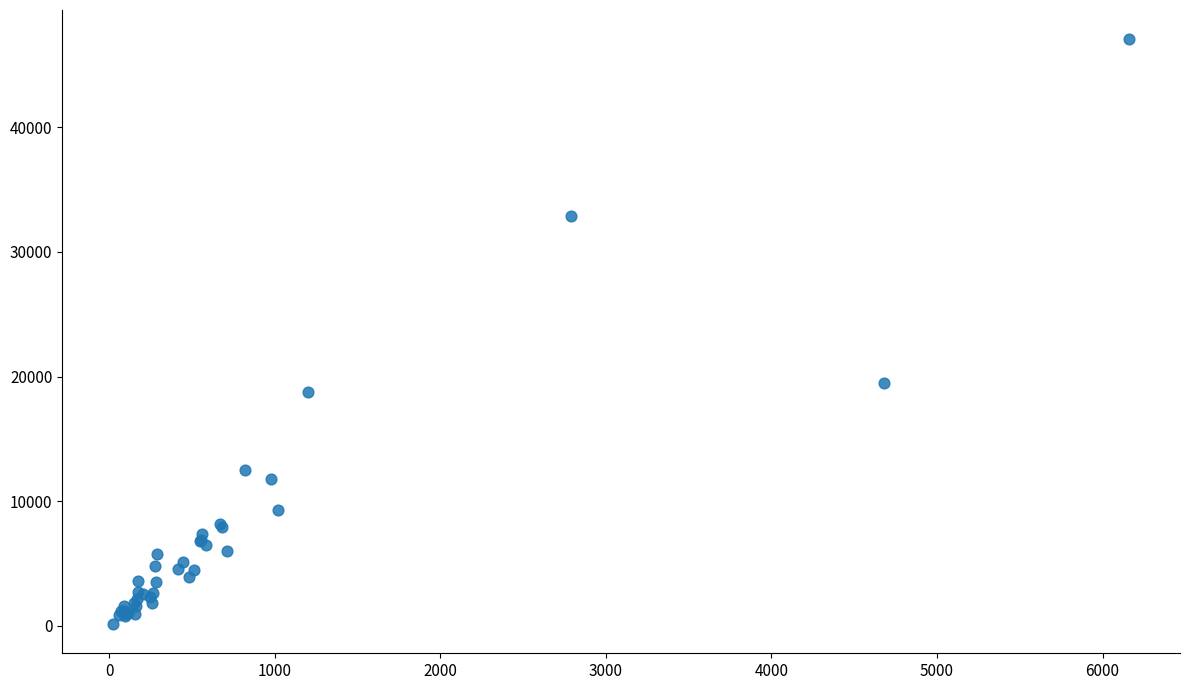

What Y value in the scatter plot is closest to 23605?

19490